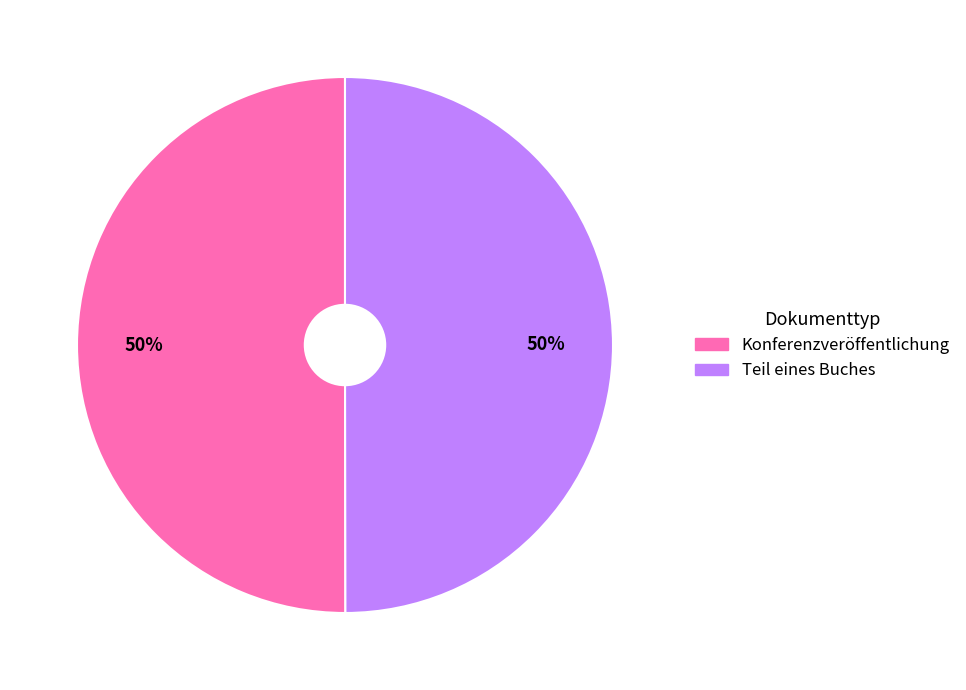

What percentage is the Teil eines Buches slice, to the nearest percent?

50%